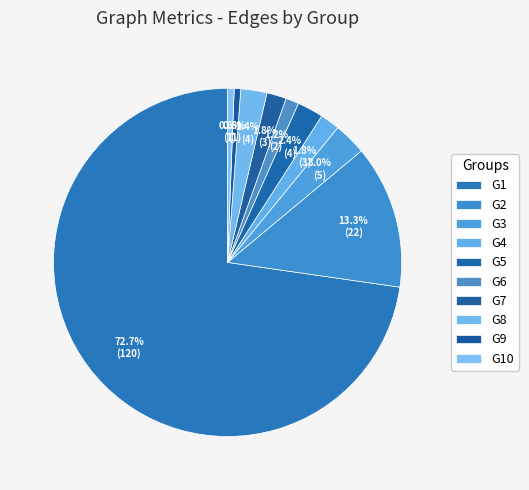

What percentage is the G2 slice, to the nearest percent?

13%